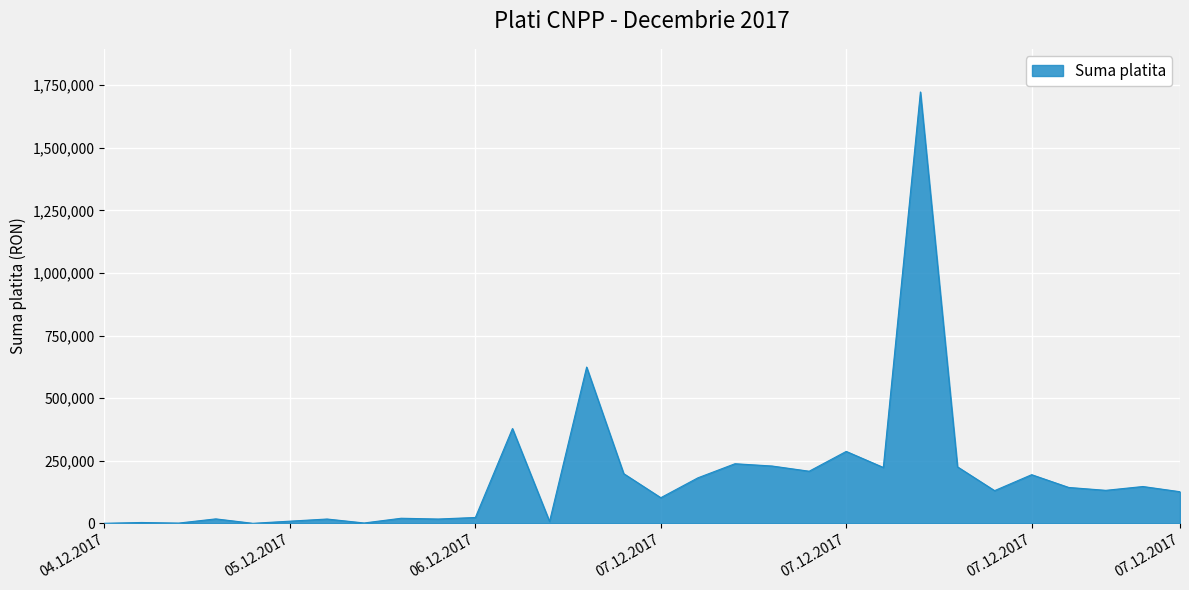

What is the greatest value displayed?

1723179.5